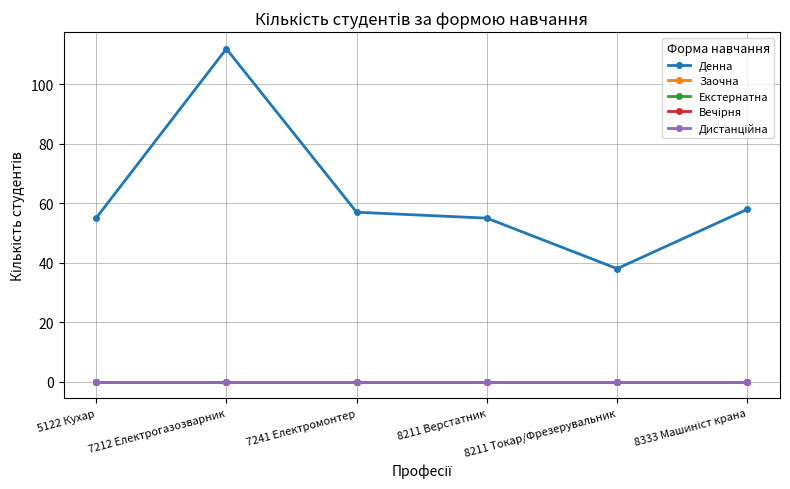

Where does the Денна series first go above 57?

7212 Електрогазозварник